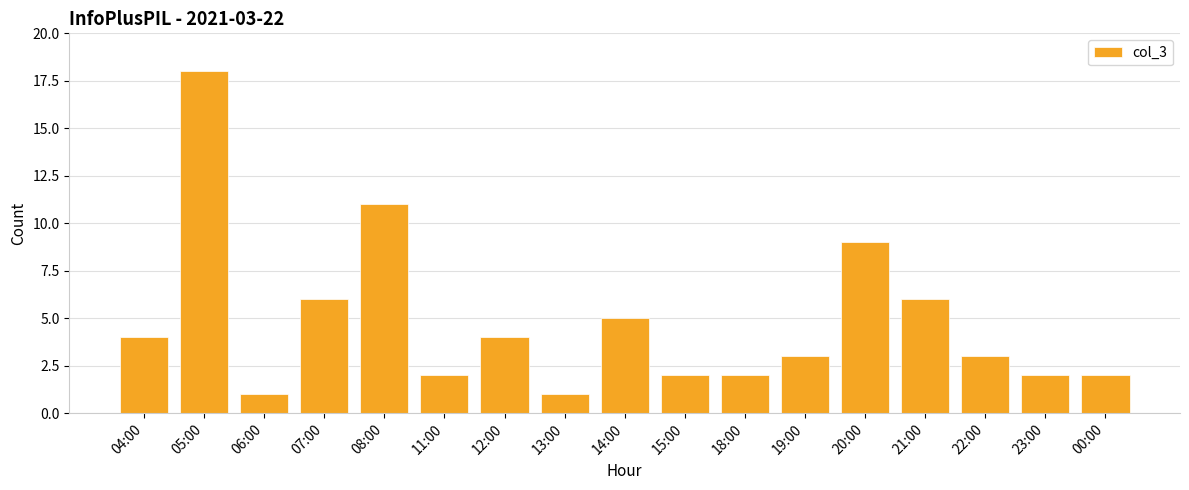

What is the change in value from 05:00 to 11:00?

-16